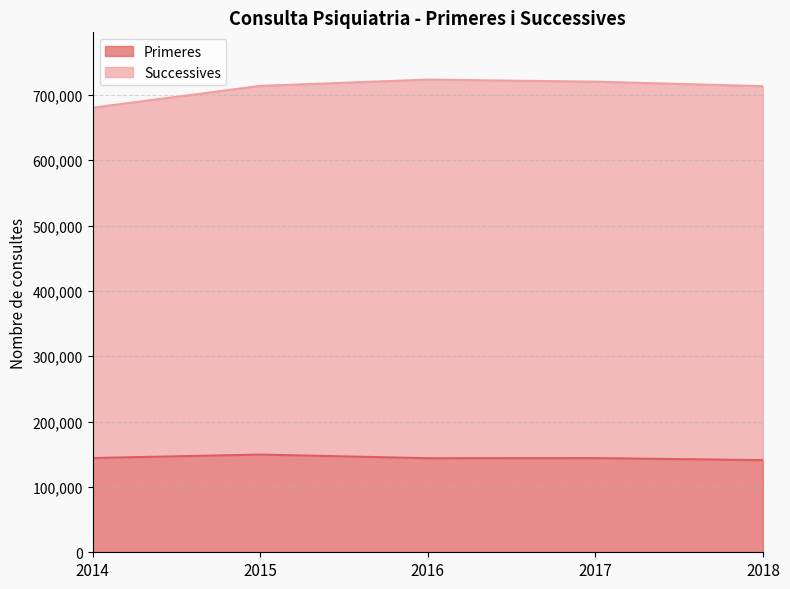

What is the average value of the Primeres series?

144572